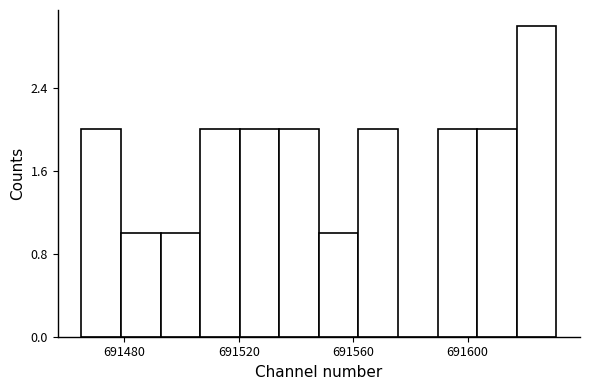

Around what value on the x-axis is the tallest bar? Give the approximate position of its centre, as read against the axis.

691625